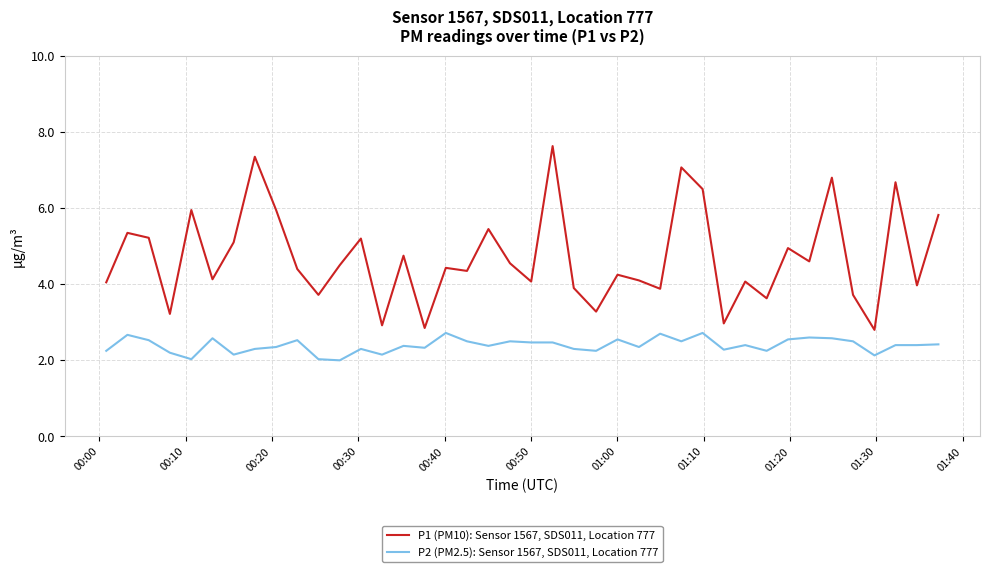

How many distinct data groups are displayed?

2